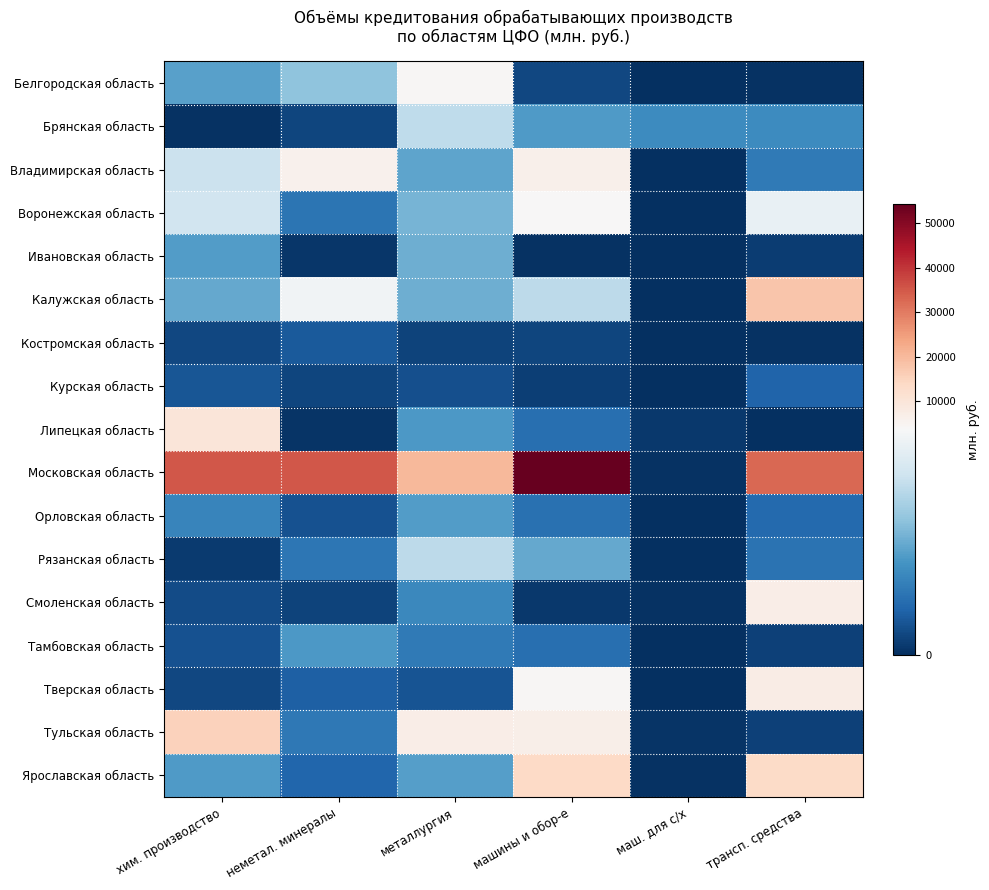

Which series has the widest spread of values?

Московская область